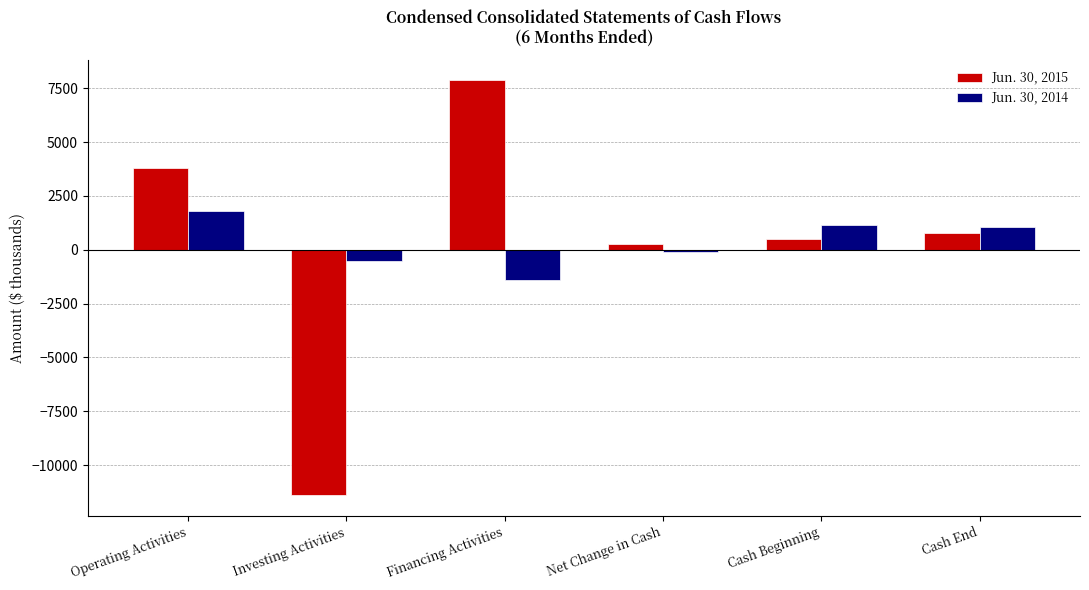

Which category has the lowest value in the Jun. 30, 2015 series?

Investing Activities